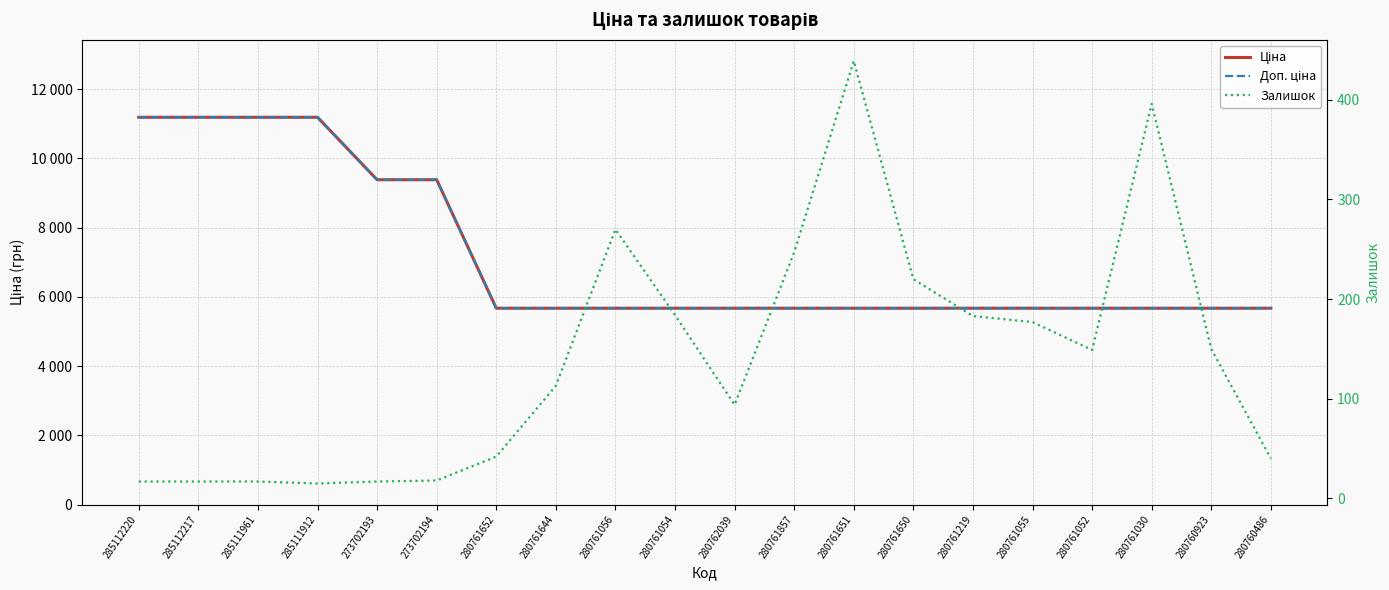

At which label does Доп. ціна reach its peak?

285112220